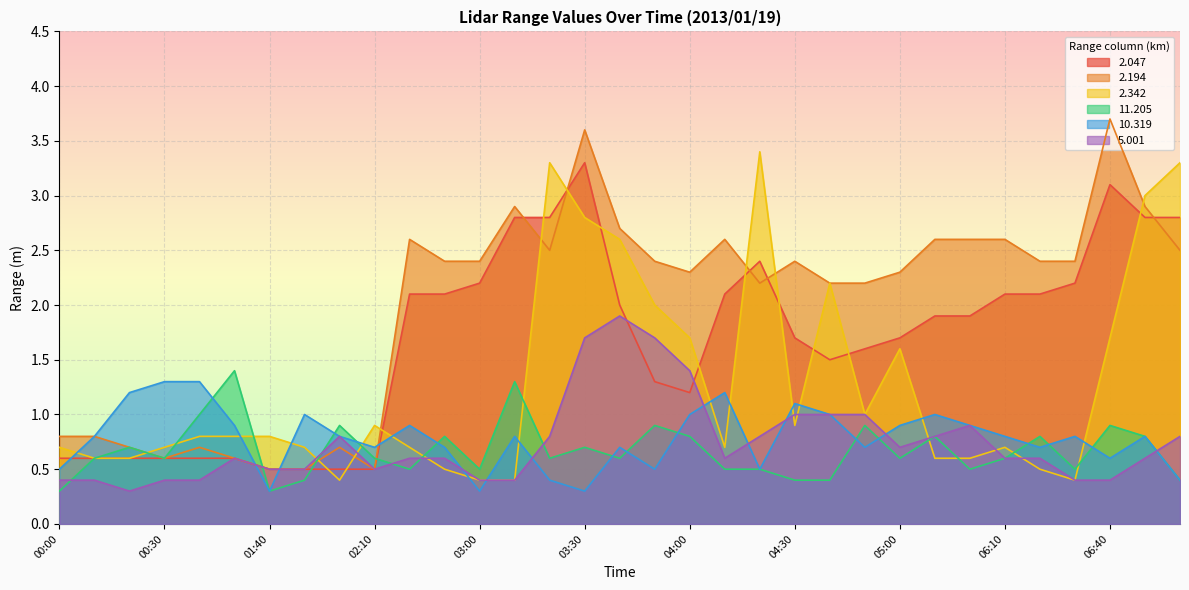

List the labels in order of 2.342 value, smallest first.

02:00, 03:00, 03:10, 06:30, 02:30, 06:20, 00:10, 00:20, 05:10, 05:20, 00:00, 00:30, 01:50, 02:20, 04:10, 06:10, 00:40, 00:50, 01:40, 02:10, 04:30, 04:50, 05:00, 04:00, 06:40, 03:50, 04:40, 03:40, 03:30, 06:50, 03:20, 07:00, 04:20